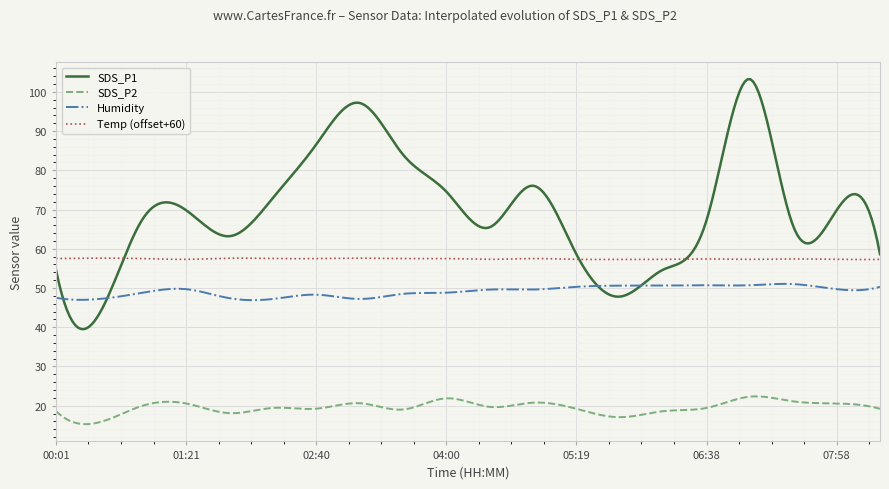

Does the chart have visible grid lines?

Yes